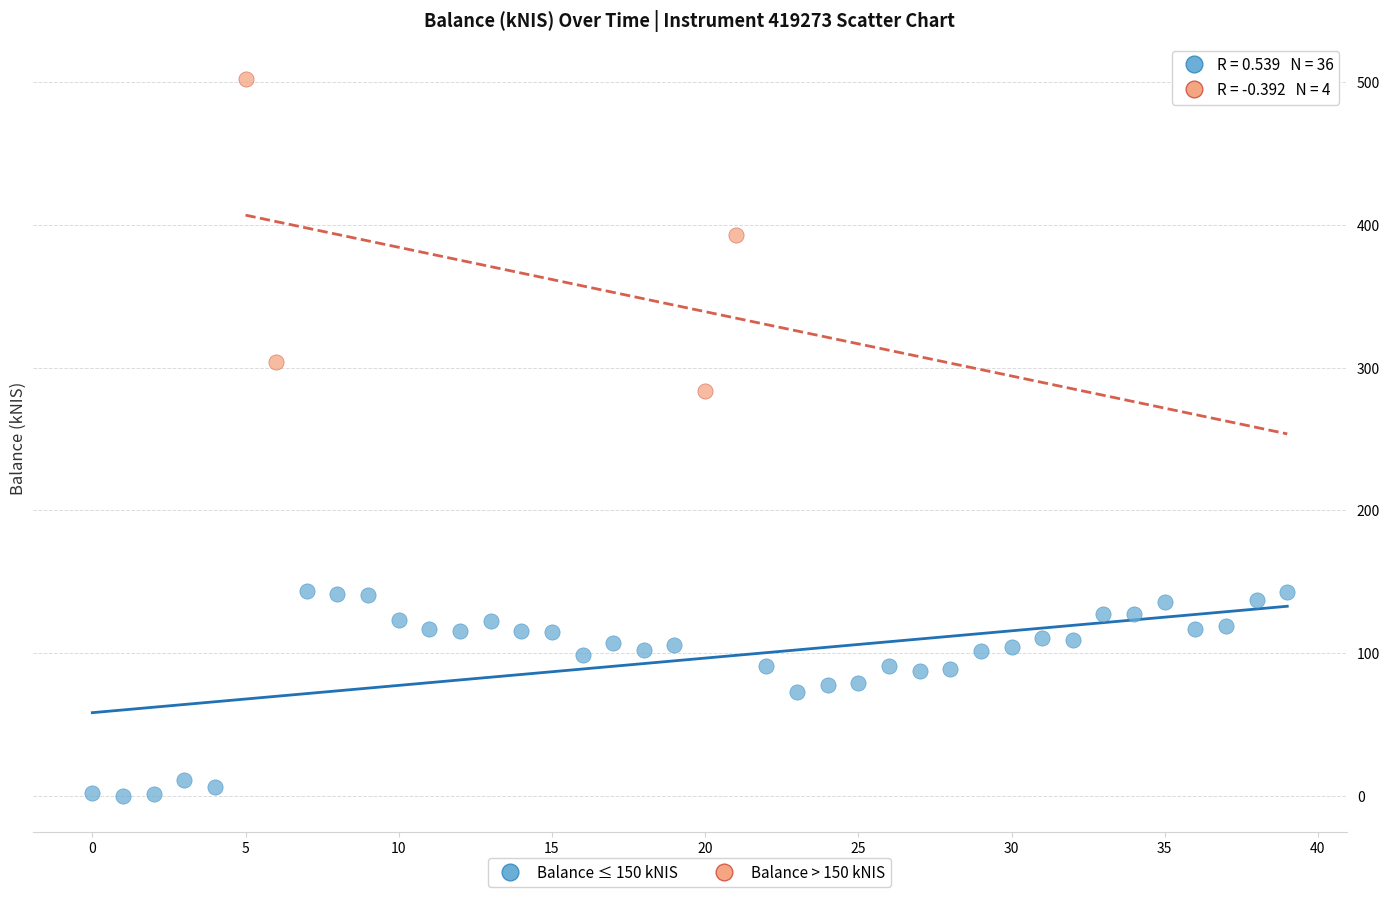

Which series reaches the maximum Y coordinate?

Balance > 150 kNIS